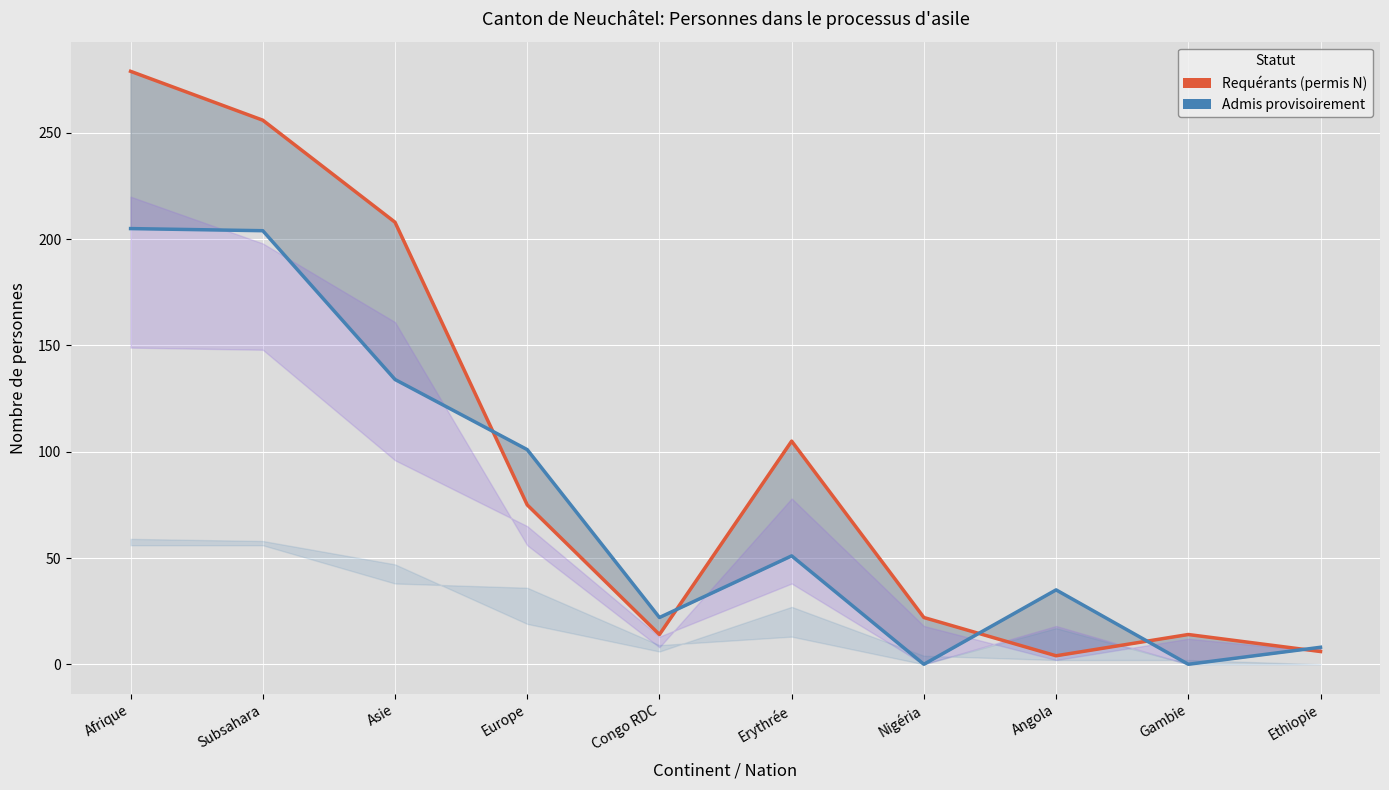

Where is the first local maximum for Total (permis N)?

Erythrée